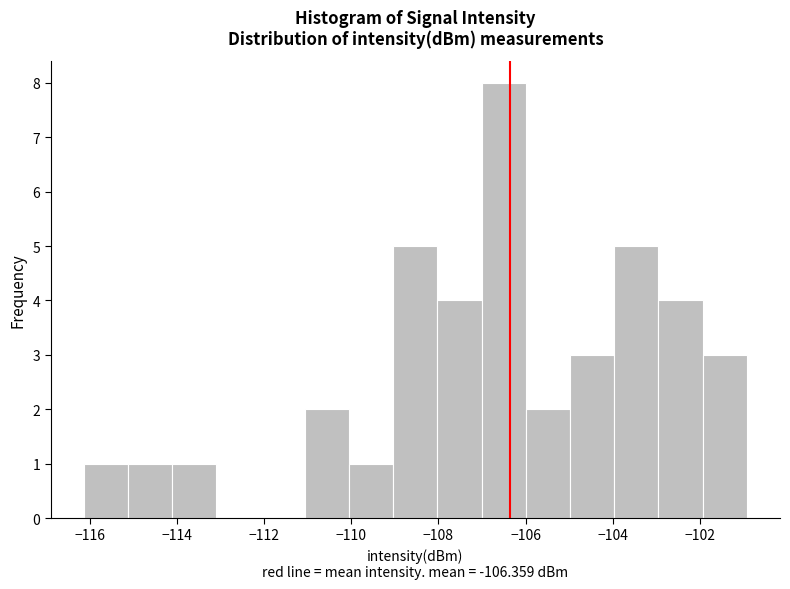

Reading left to right, list every bar in this chart as the range it spans on the x-axis followed by its height. Neither the bar edges nor the heights are printed on the chart, so give them approximately, as read against the axes.

-116.2 to -115.2: 1
-115.2 to -114.2: 1
-114.2 to -113.0: 1
-113.0 to -112.0: 0
-112.0 to -111.0: 0
-111.0 to -110.0: 2
-110.0 to -109.0: 1
-109.0 to -108.0: 5
-108.0 to -107.0: 4
-107.0 to -106.0: 8
-106.0 to -105.0: 2
-105.0 to -104.0: 3
-104.0 to -103.0: 5
-103.0 to -102.0: 4
-102.0 to -101.0: 3